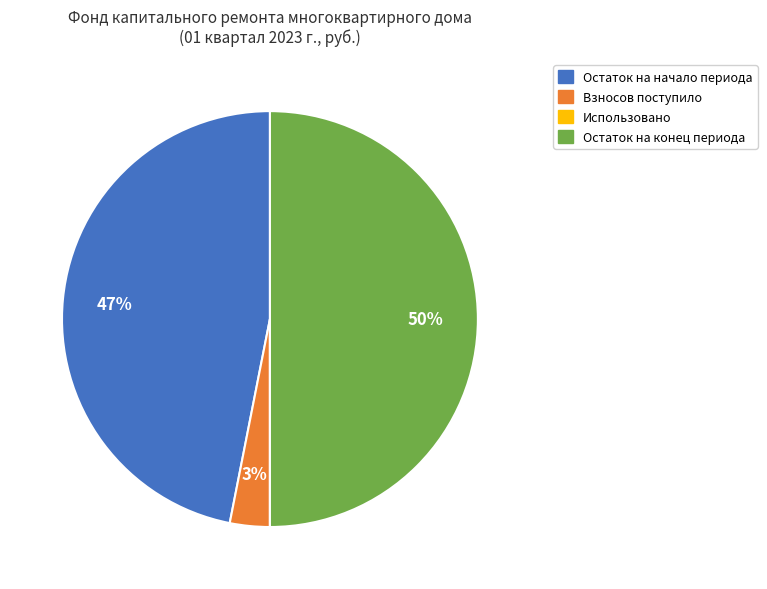

The Остаток на начало периода slice represents 58% of the pie. True or false?

False